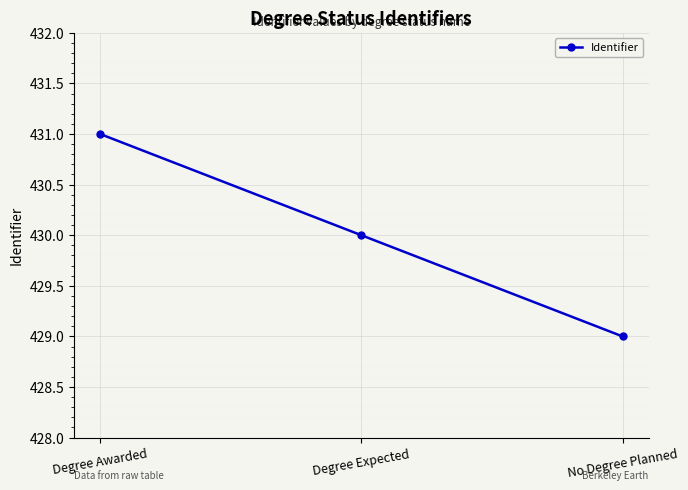

Reading left to right, list all the values displayed in this chart.

Degree Awarded=431	Degree Expected=430	No Degree Planned=429